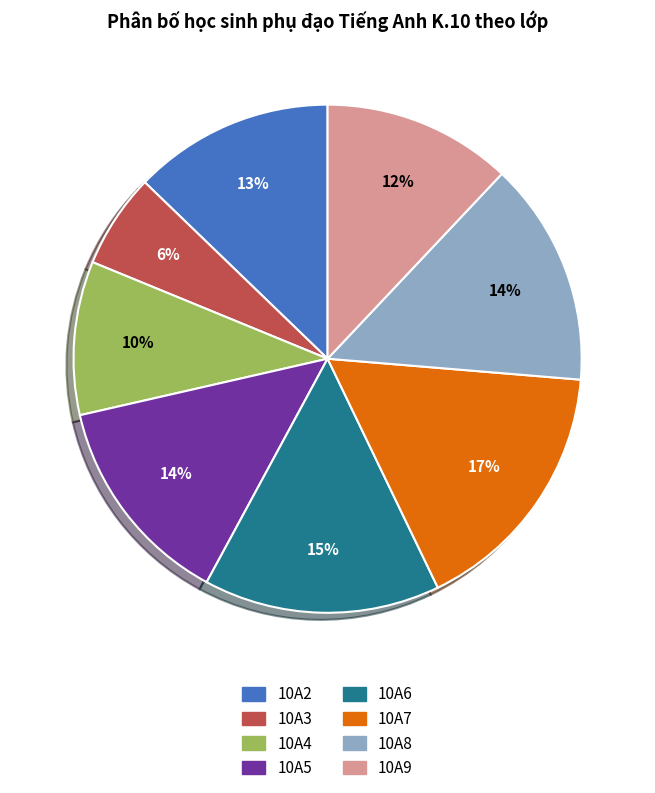

To the nearest percent, what percentage of the pie is 10A8?

14%